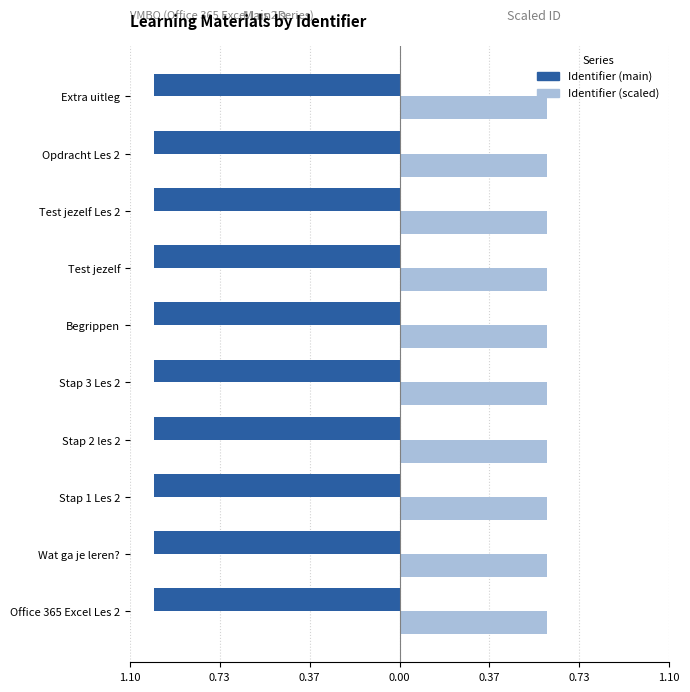

Reading left to right, transcribe all the data shown in this chart.

Identifier (main): -1.0	-1.0	-1.0	-1.0	-1.0	-1.0	-1.0	-1.0	-1.0	-1.0
Identifier (scaled): 0.6	0.6	0.6	0.6	0.6	0.6	0.6	0.6	0.6	0.6